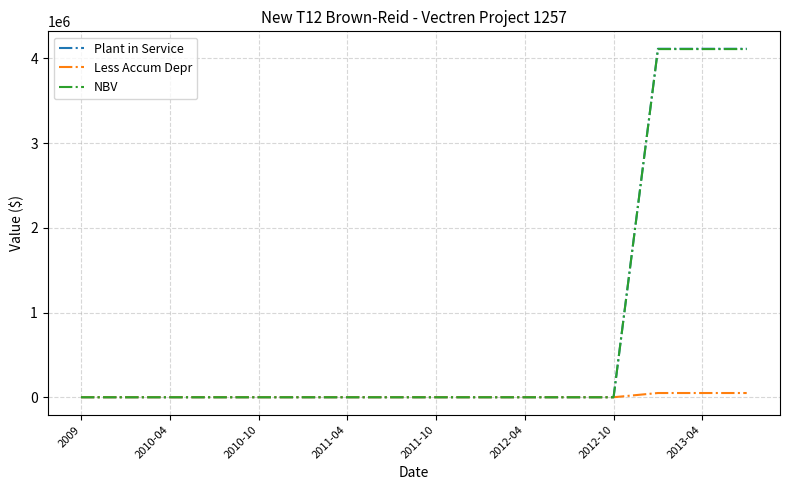

What is the sum of all Less Accum Depr values?

149382.2